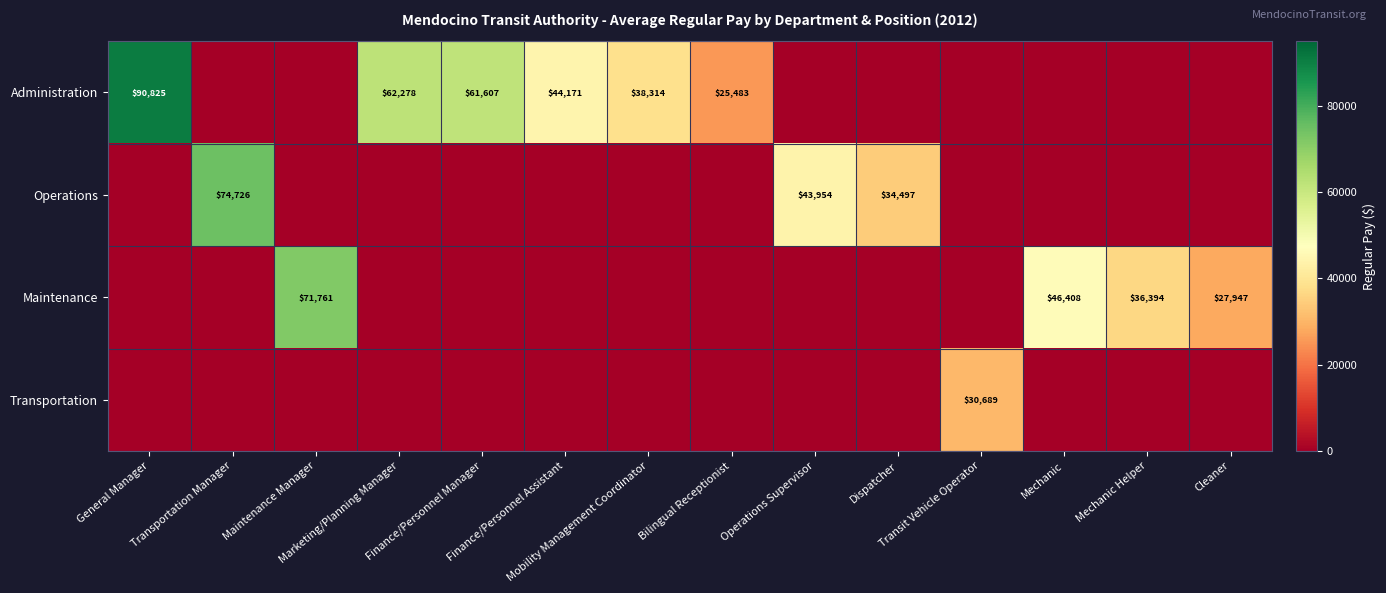

How many categories are shown in the chart?

14